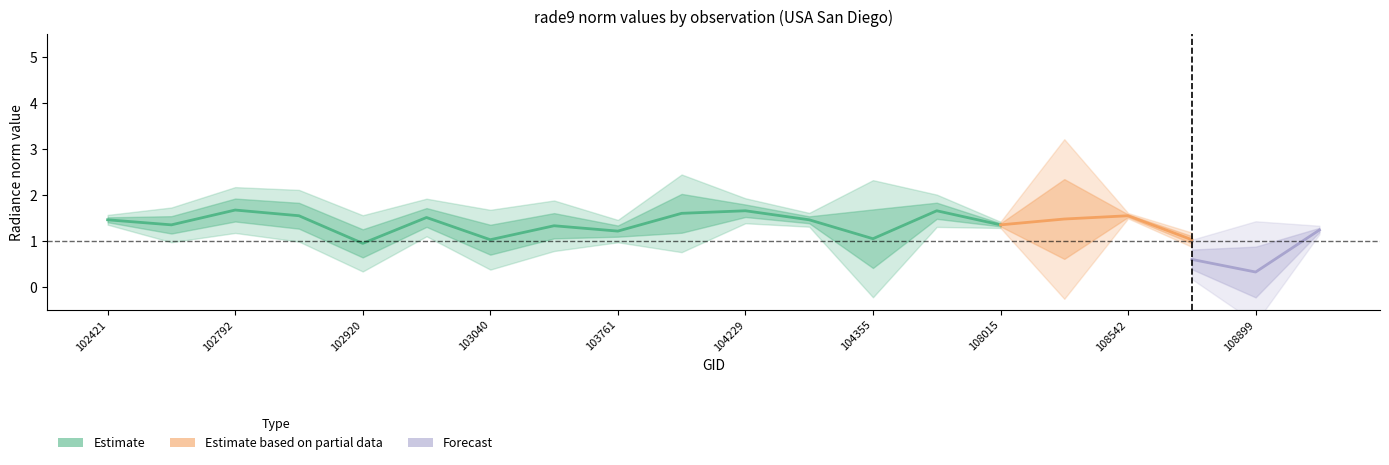

In rade9_bin_mdn, how many points are lower than both neighbors (excluding endpoints)?

7